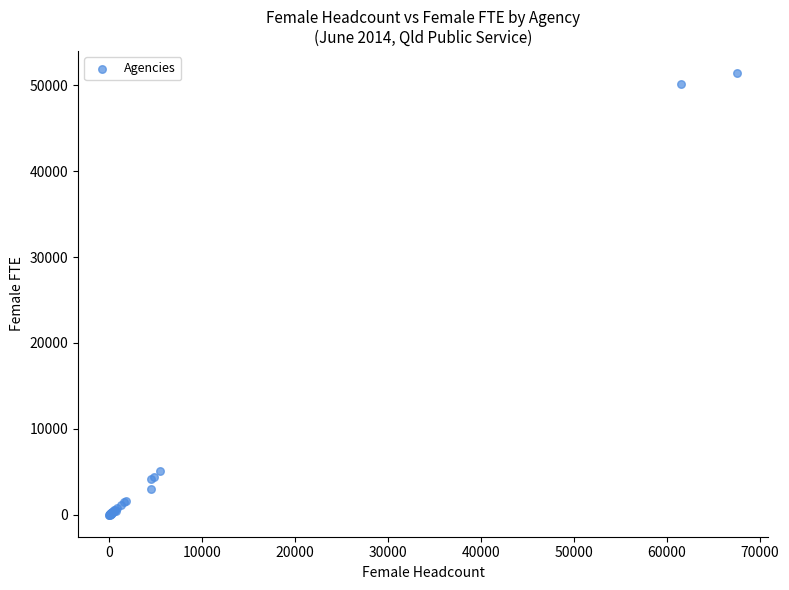

What Y value in the scatter plot is closest to 25722?

5109.4